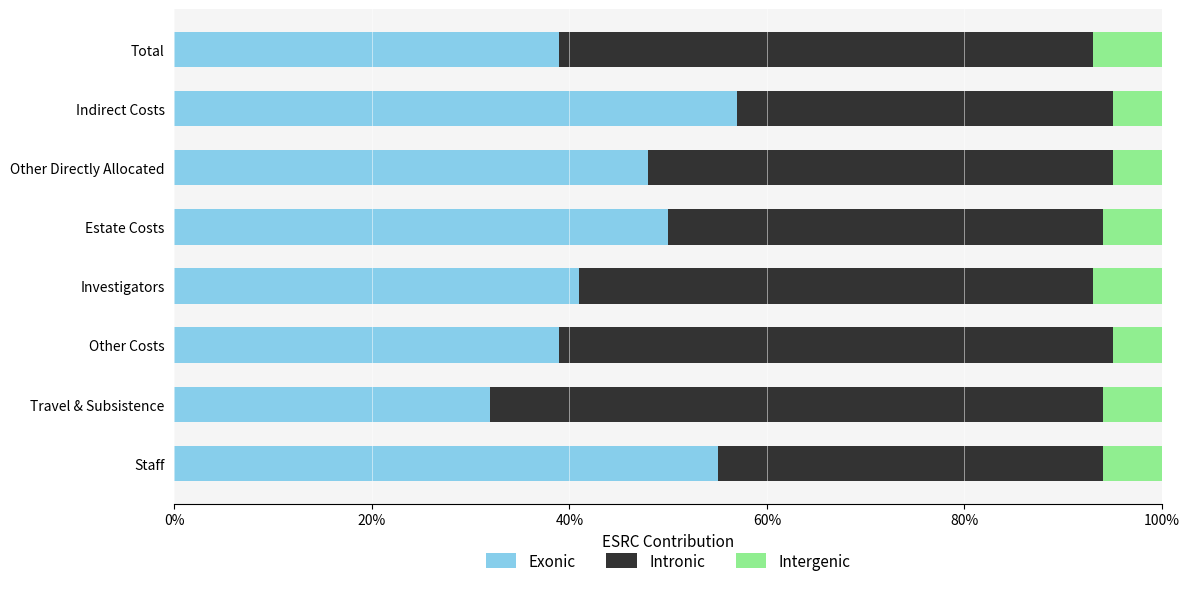

What is the maximum value for Exonic?

57